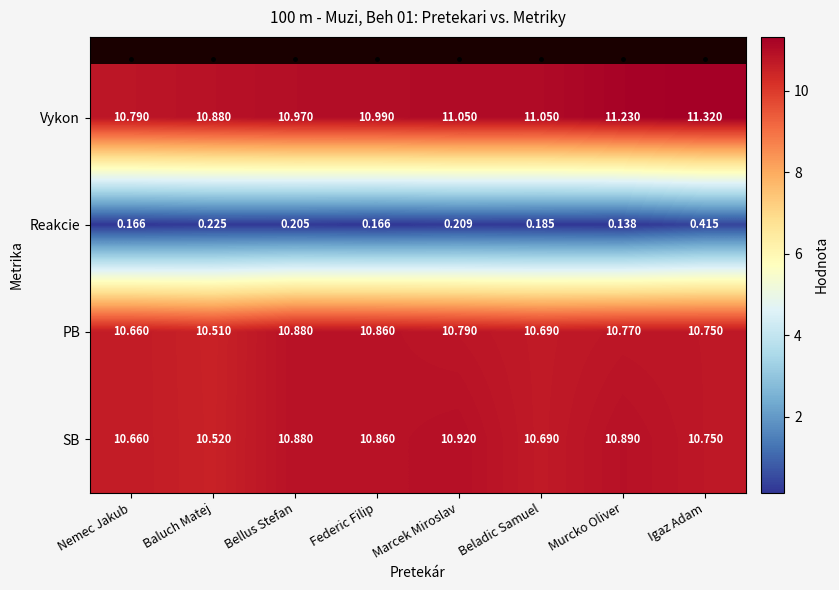

List the series in order of their peak value, lowest first.

Reakcie, PB, SB, Vykon